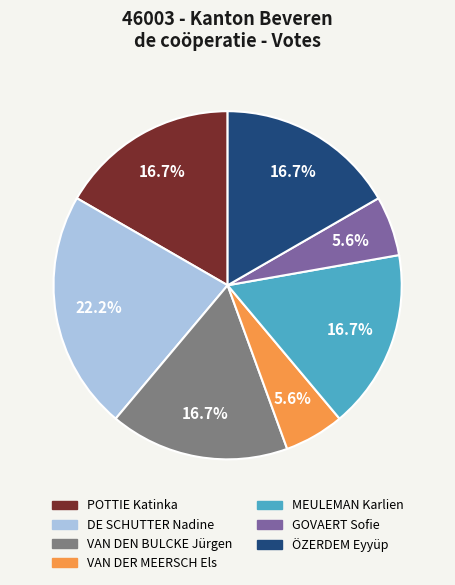

Does any single category account for the majority?

No